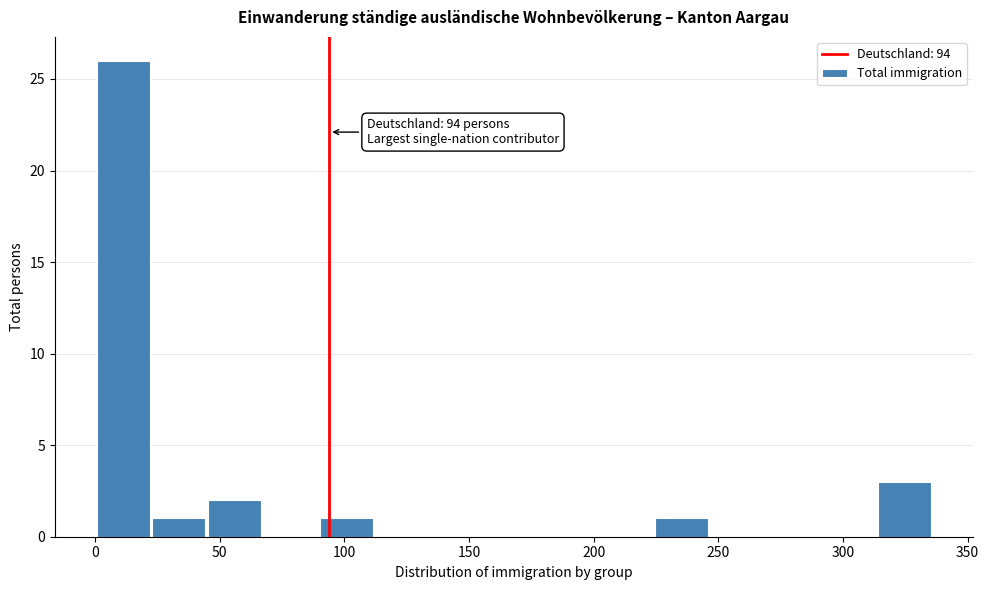

Over which range of the x-axis is the bar tallest?

0 to 20